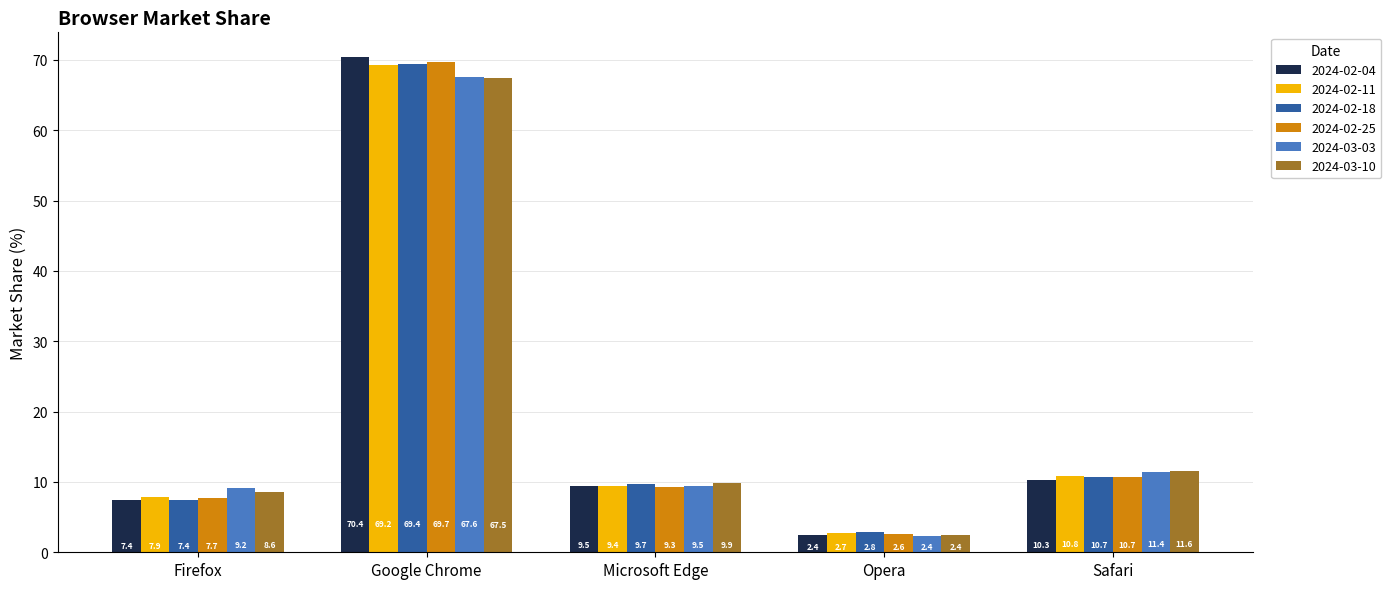

What is the sum of the 2024-02-11 values at Firefox and Microsoft Edge?

17.3